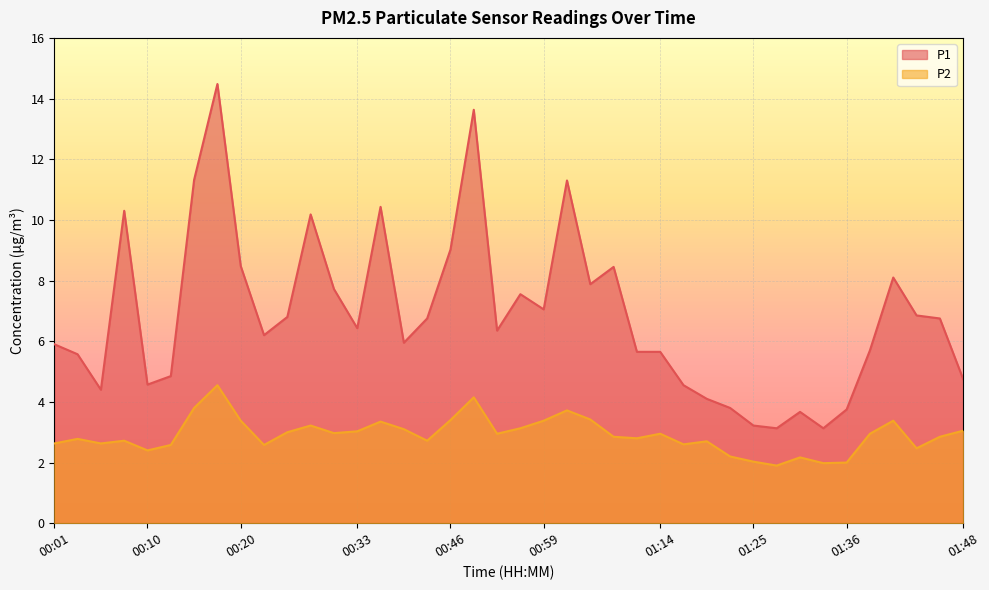

True or false: P1 and P2 cross at least once.

False